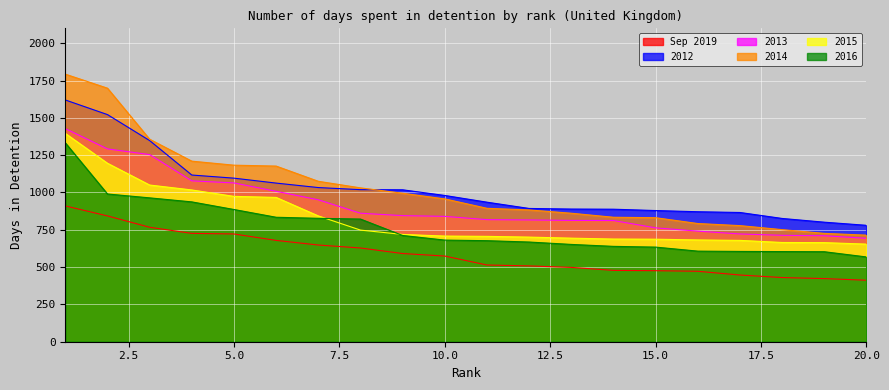

How many lines are shown in the chart?

6